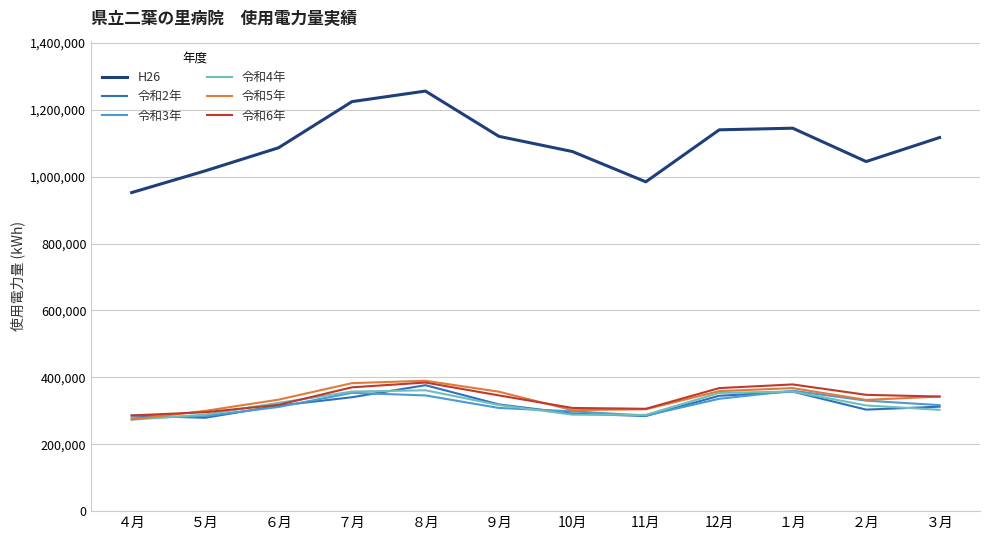

What is the difference between the maximum and minimum values in the 令和3年 series?

82335